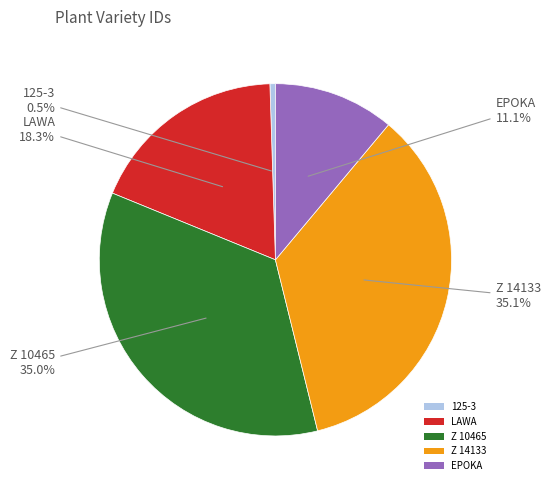

Which category has the smallest portion of the pie?

125-3